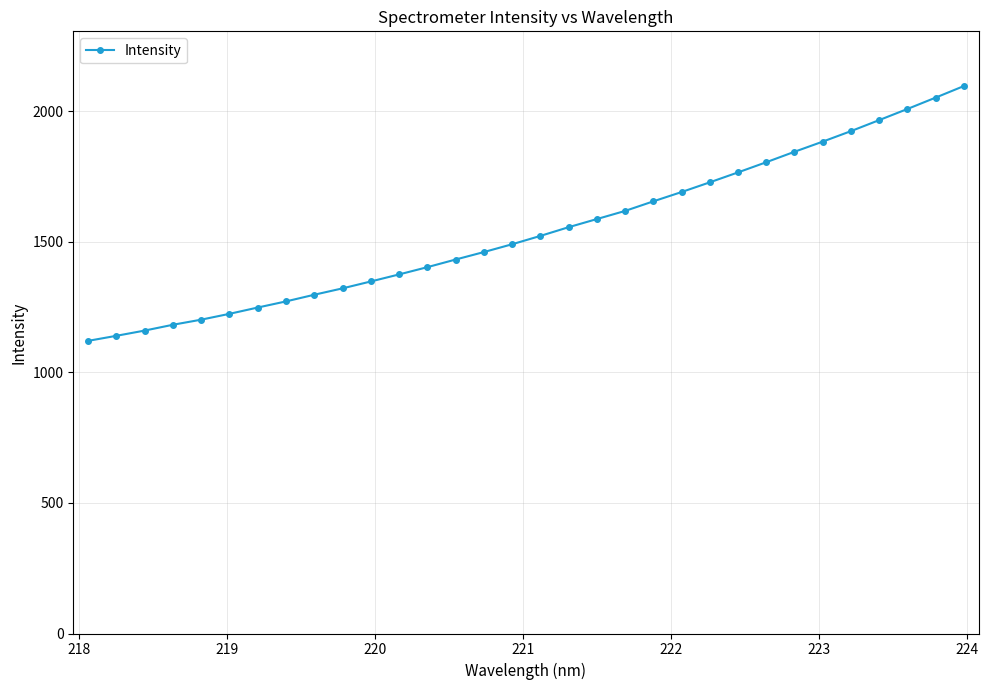

What is the difference between the maximum and minimum values?

975.8